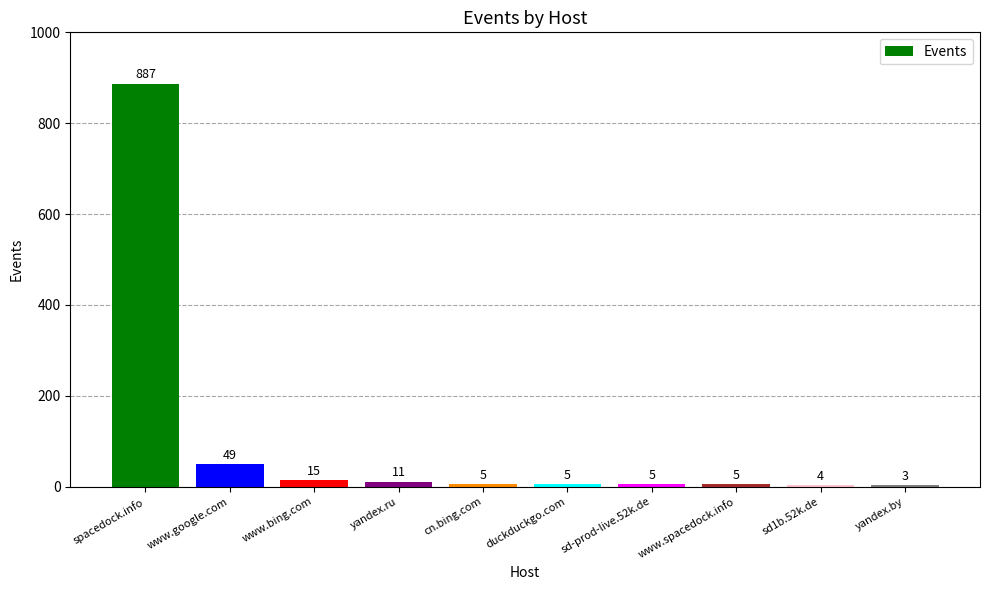

What is the maximum value shown in the chart?

887